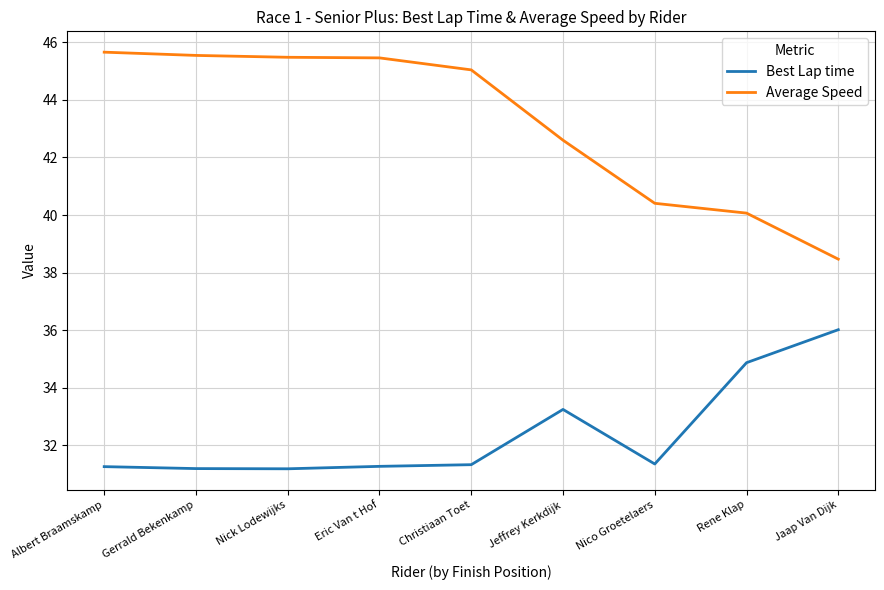

At Jaap Van Dijk, list the series in order from smallest to largest.

Best Lap time, Average Speed